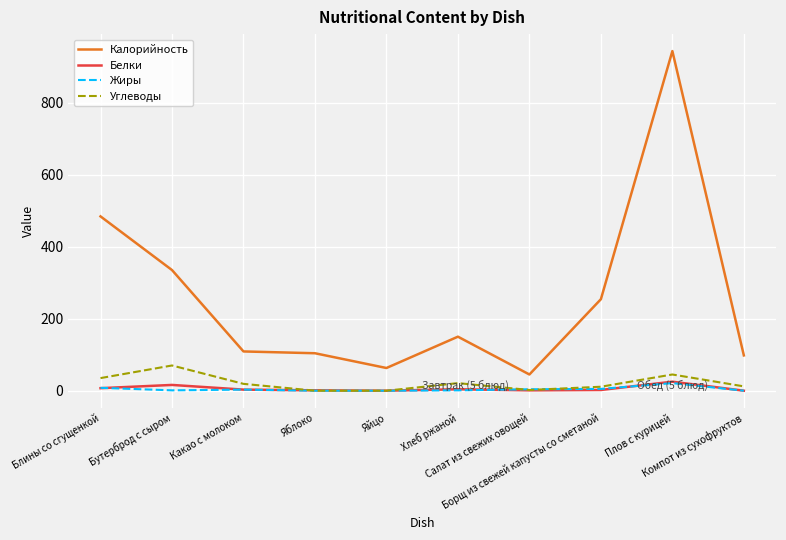

Which label corresponds to the largest value in the chart?

Плов с курицей